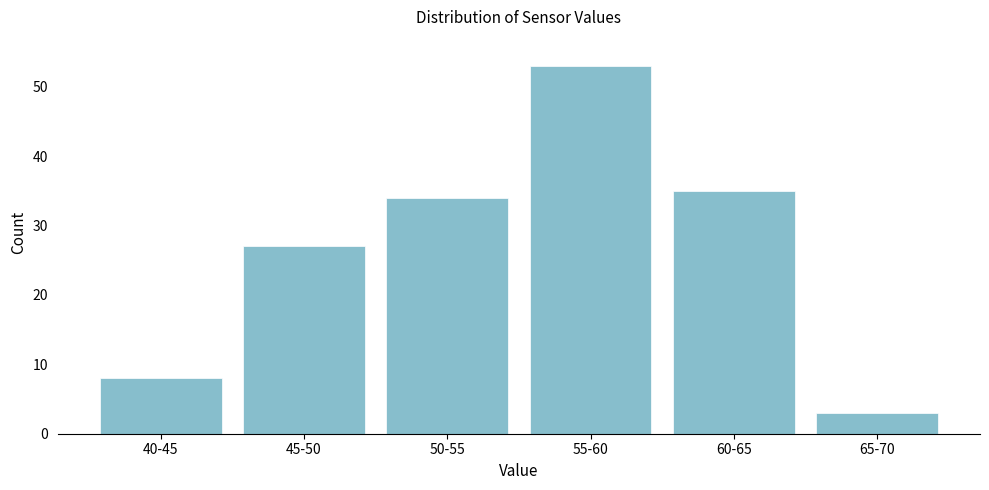

Reading left to right, extract all data points from this chart.

40-45=8	45-50=27	50-55=34	55-60=53	60-65=35	65-70=3